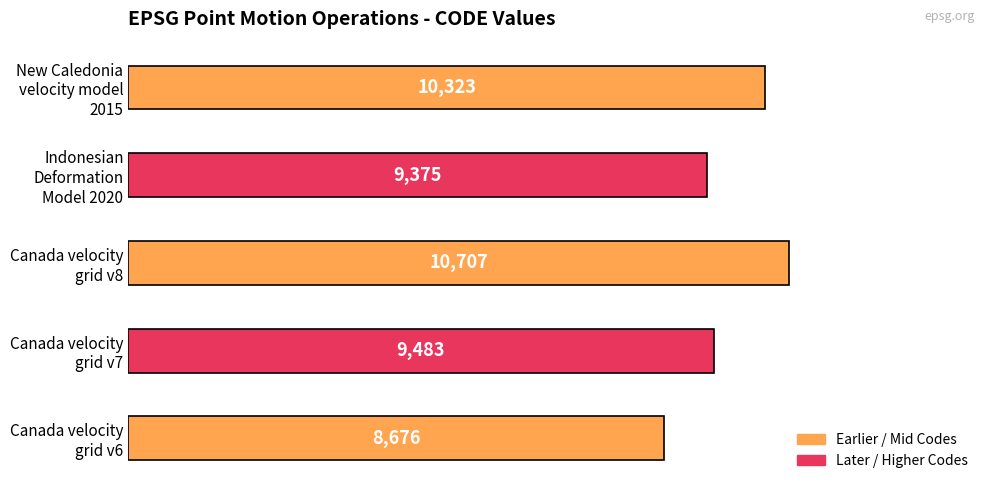

Rank the categories by value from lowest to highest.

Canada velocity
grid v6, Indonesian
Deformation
Model 2020, Canada velocity
grid v7, New Caledonia
velocity model
2015, Canada velocity
grid v8